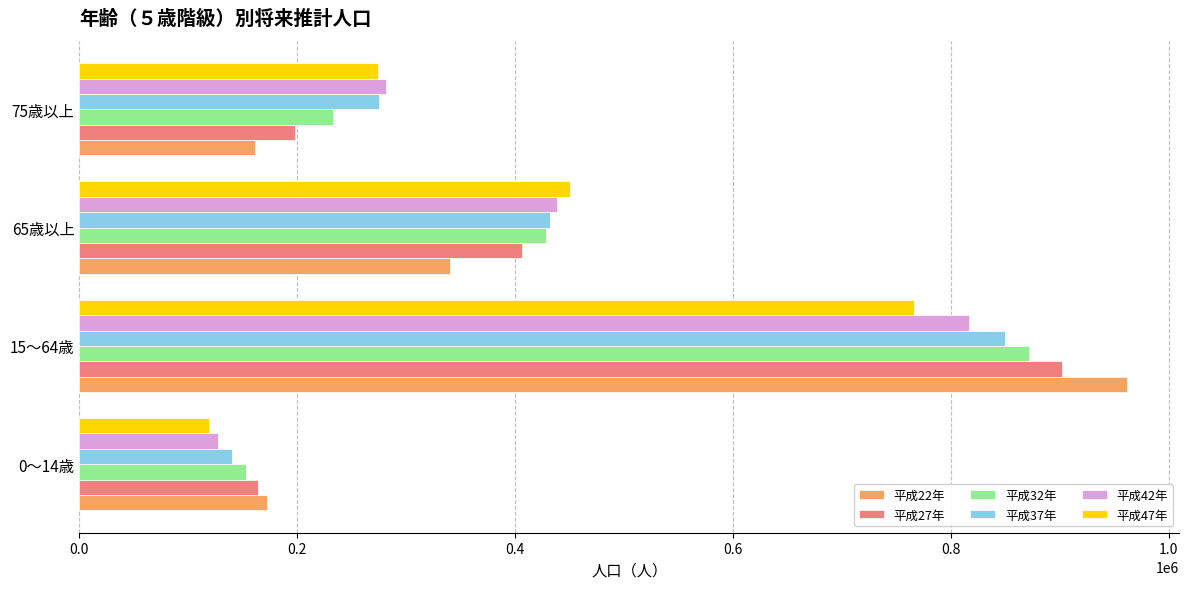

What is the average value of the 平成42年 series?

415984